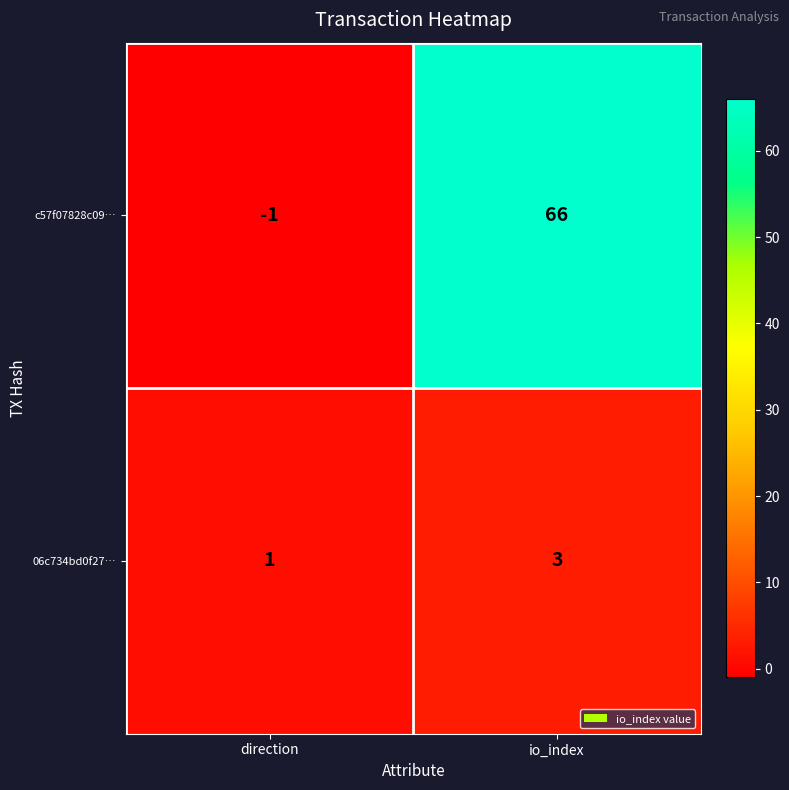

Reading left to right, what are all the values shown in this chart?

c57f07828c09…: direction=-1	io_index=66
06c734bd0f27…: direction=1	io_index=3